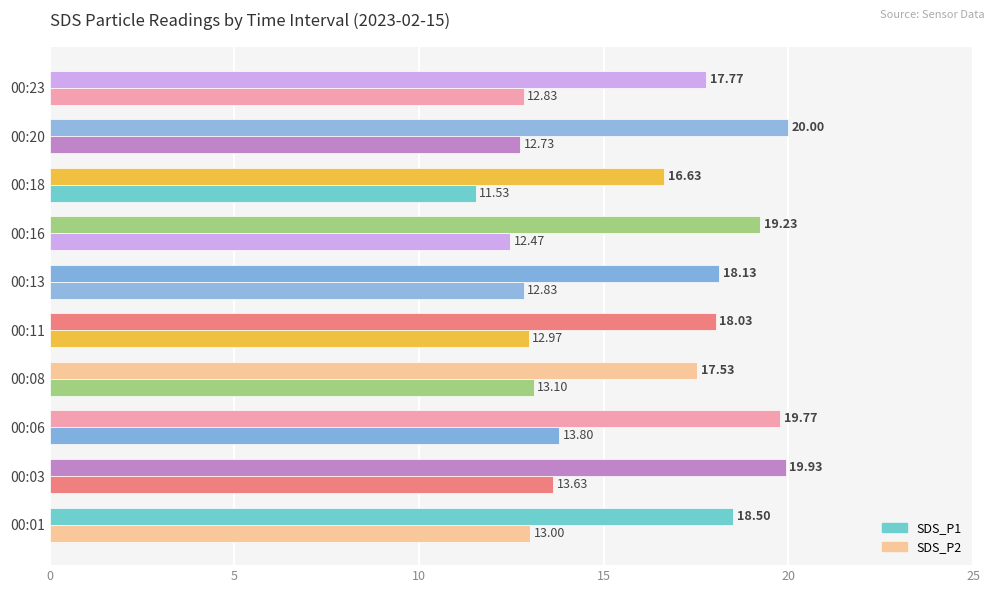

Rank the series by their maximum value, from lowest to highest.

SDS_P2, SDS_P1